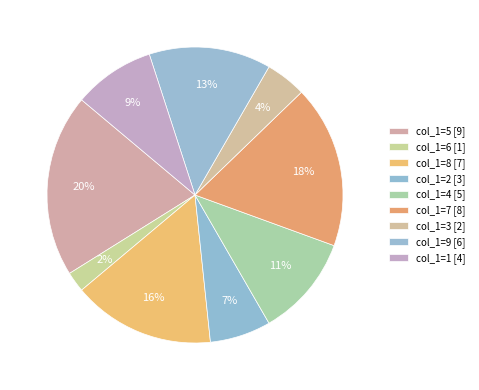

Between col_1=7 and col_1=5, which is larger?

col_1=5